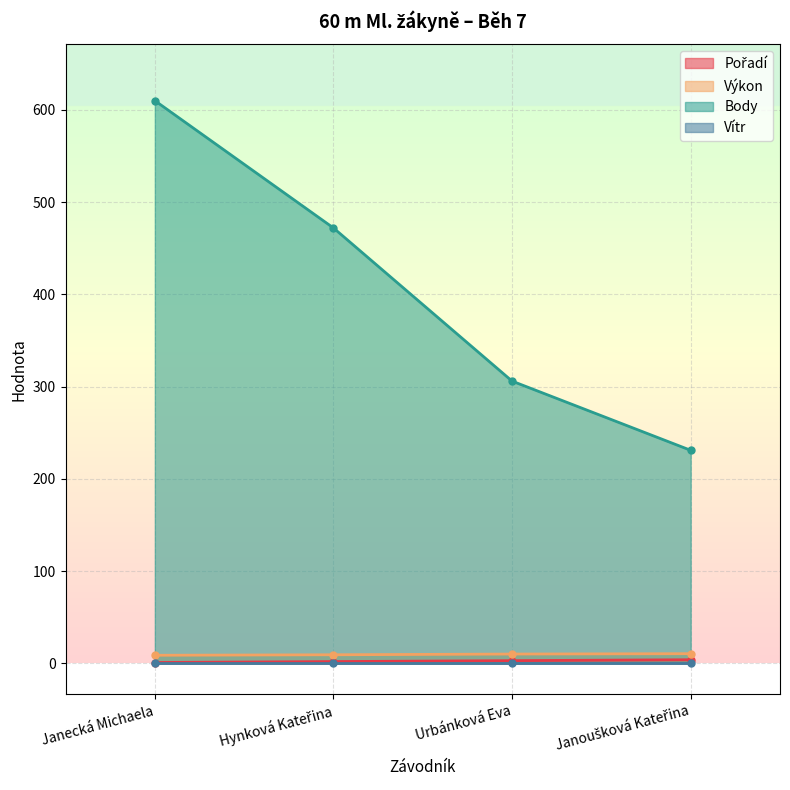

Which series changed the most between Hynková Kateřina and Janoušková Kateřina?

Body